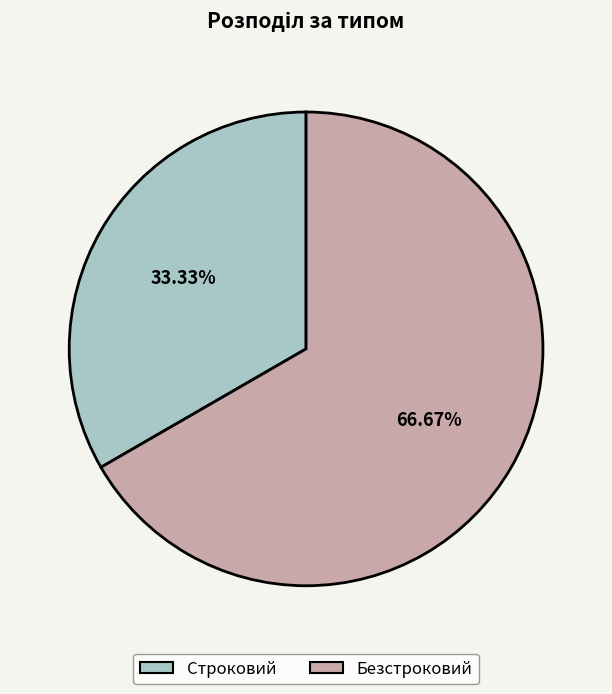

Is it true that Строковий is 22% of the pie?

False